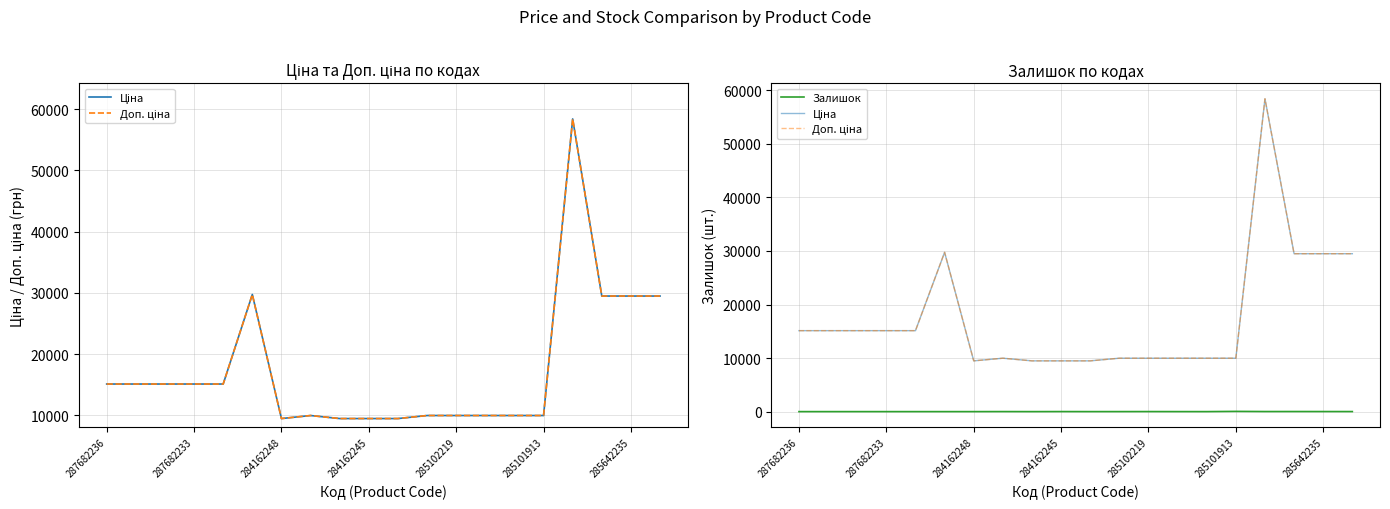

How many interior local peaks does the Доп. ціна series have?

3